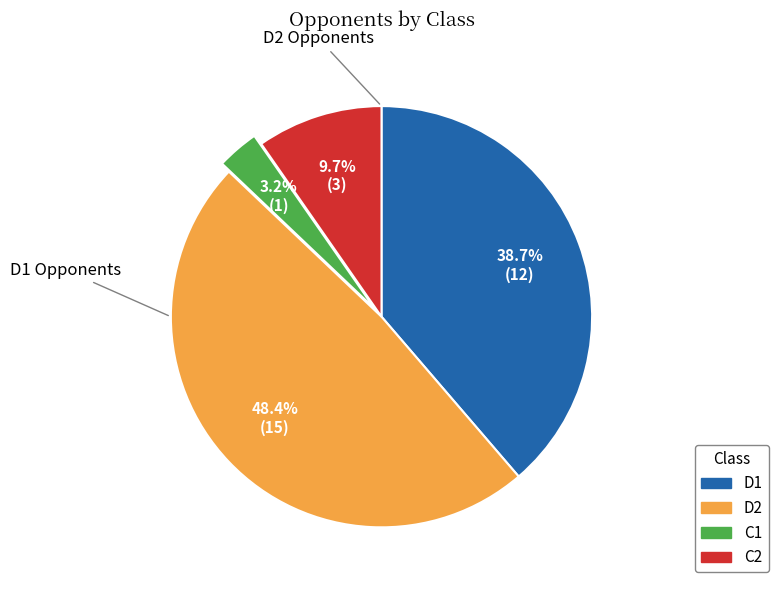

Which category has the smallest portion of the pie?

C1